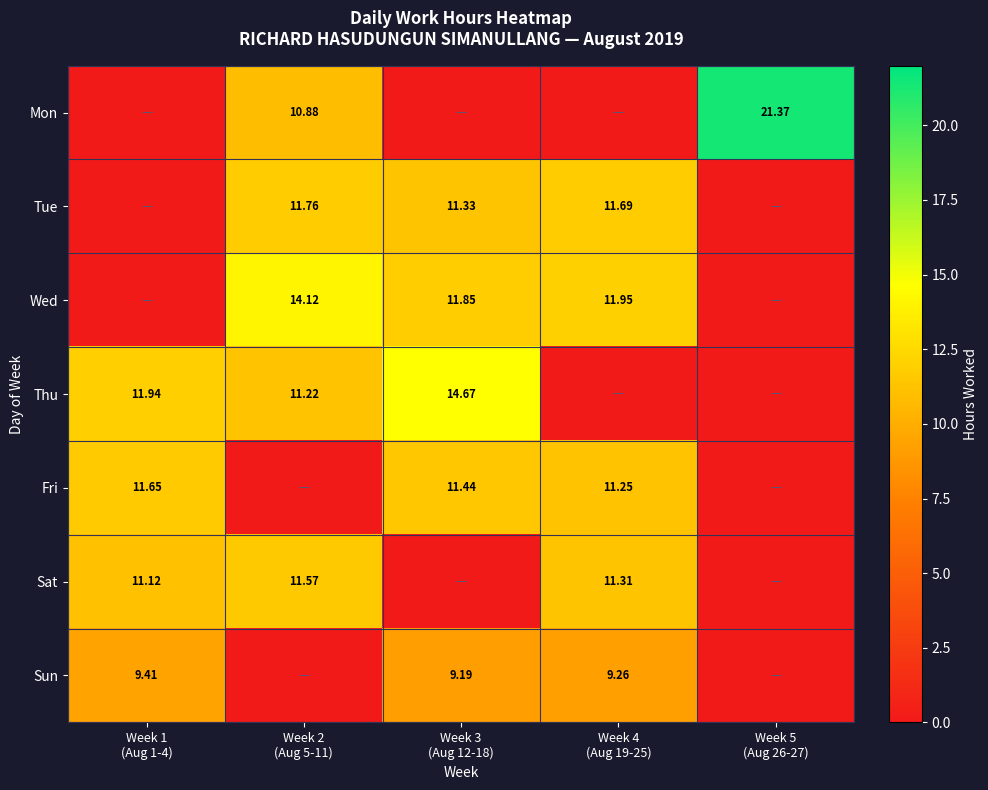

Rank the categories by Sat value from highest to lowest.

Week 2 (Aug 5-11), Week 4 (Aug 19-25), Week 1 (Aug 1-4), Week 3 (Aug 12-18), Week 5 (Aug 26-27)